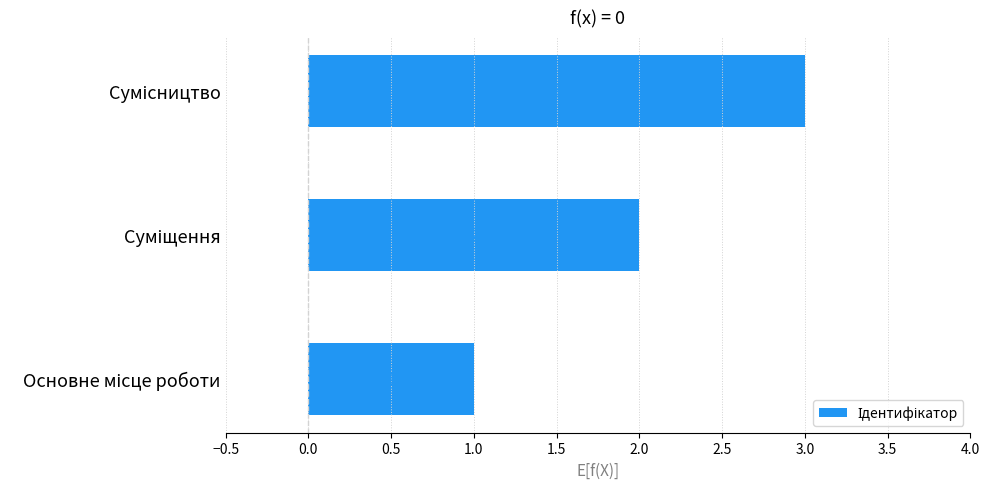

Count the values in the range 1 to 3.

3